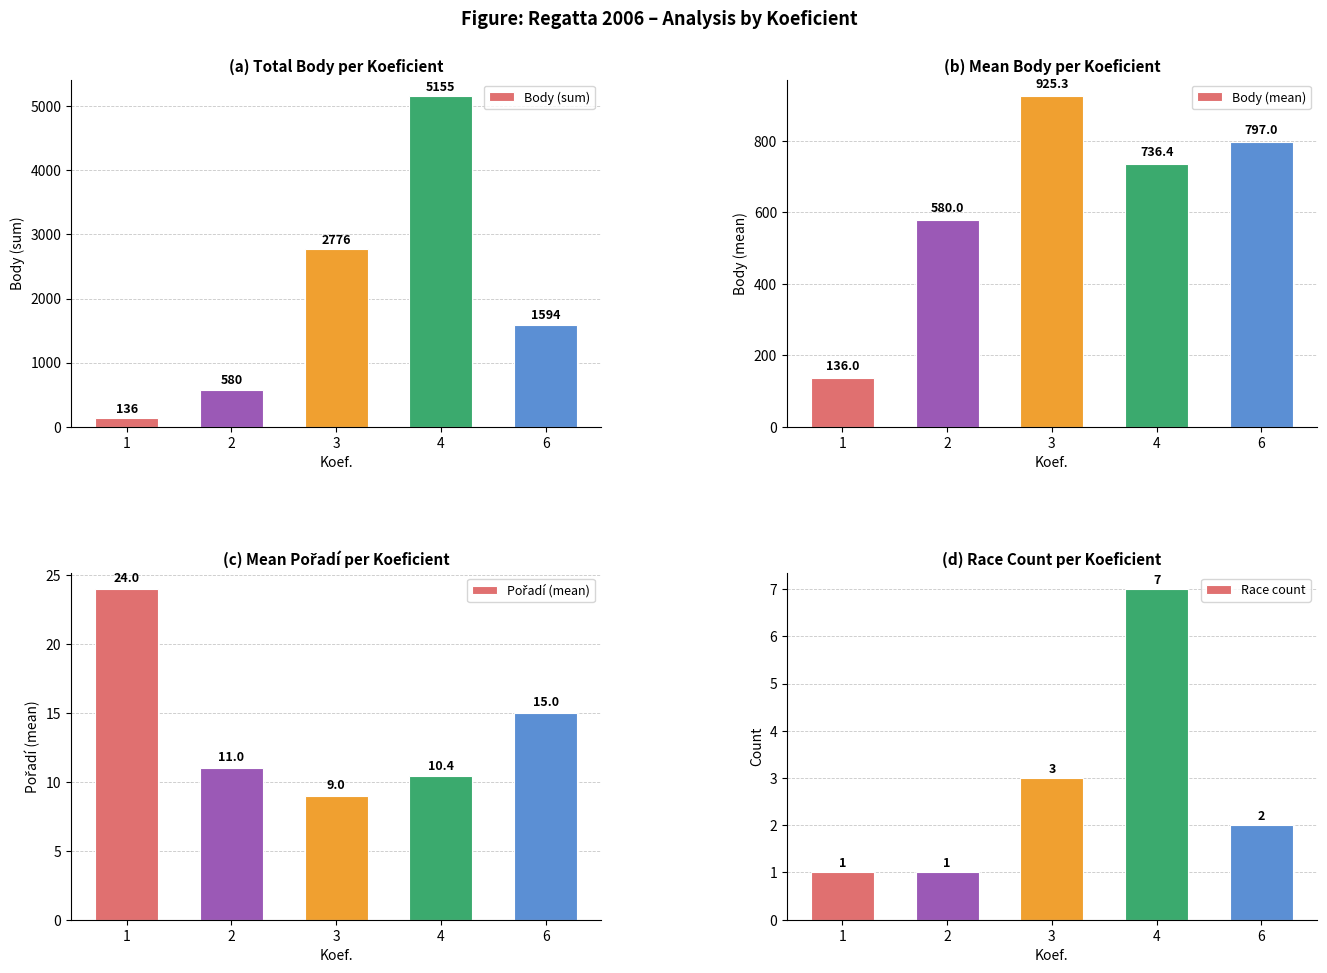

True or false: Race count has a value of 1.0 at 2.

True